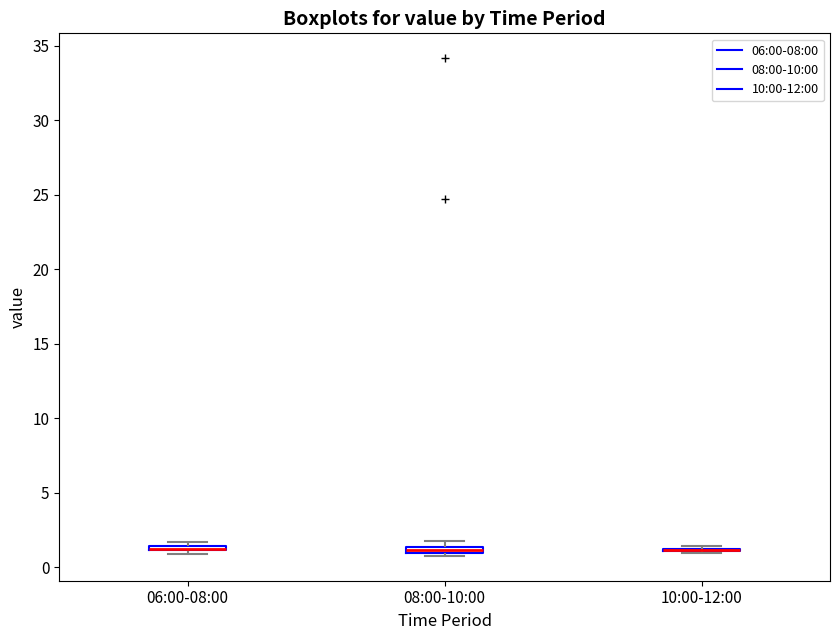

Where is the lower edge of the box for 06:00-08:00 on the y-axis? The values are not printed on the chart, so give them approximately, as read against the axis.

1.0